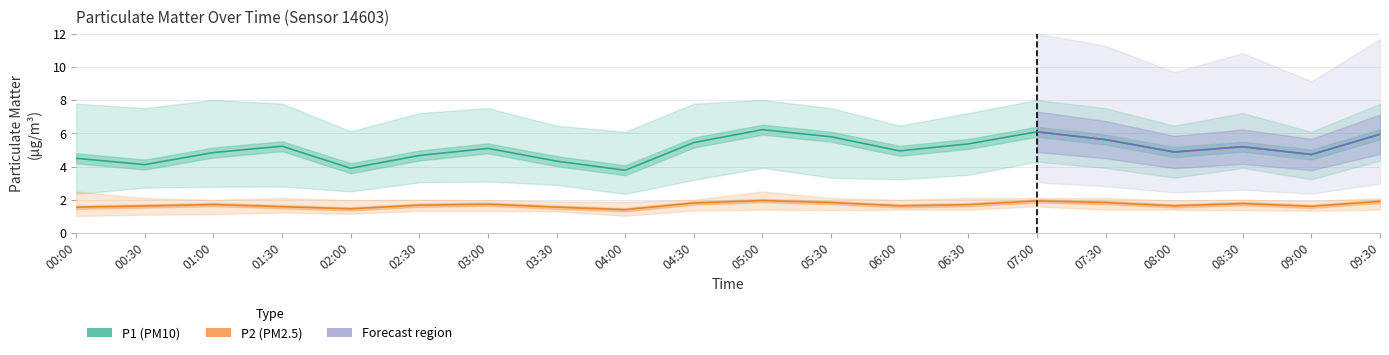

Which series has the widest spread of values?

P1